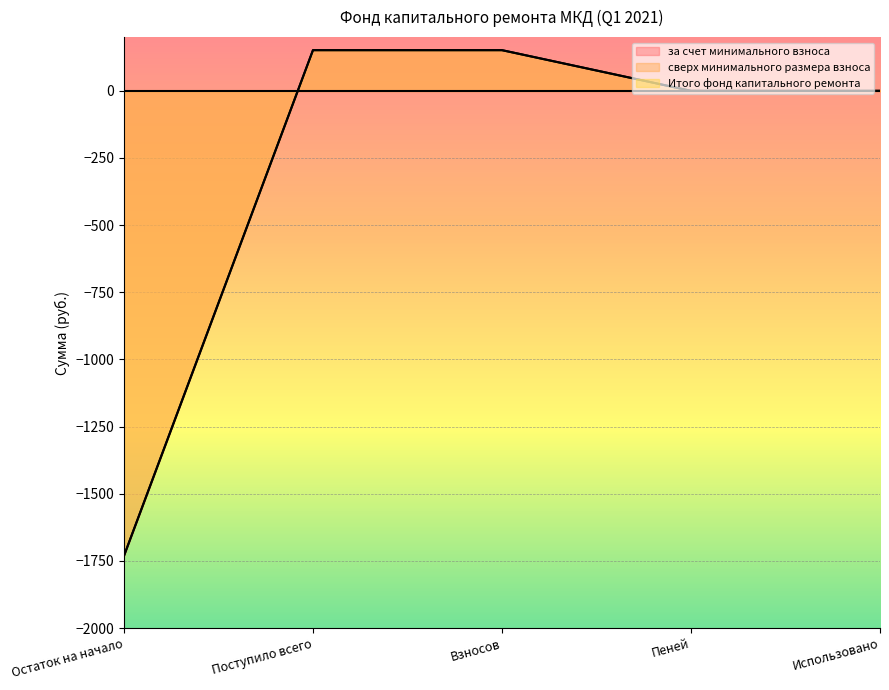

Rank the categories by Итого фонд капитального ремонта value from highest to lowest.

Поступило всего, Взносов, Пеней, Использовано, Остаток на начало